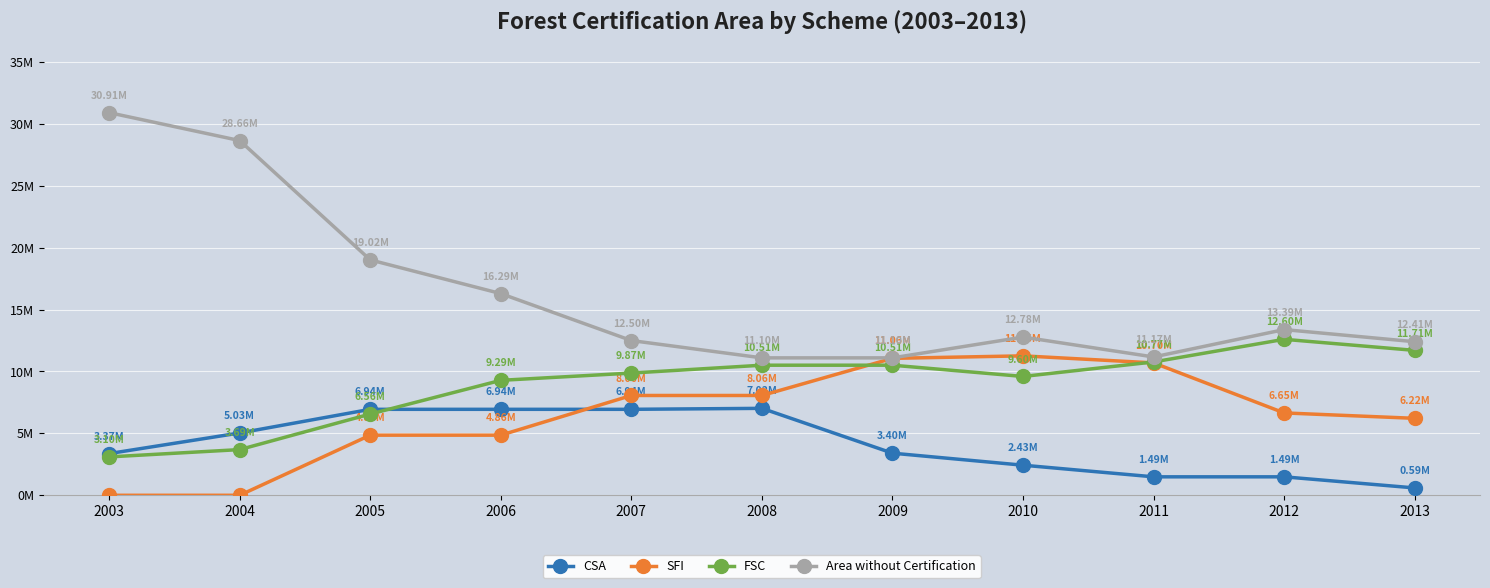

True or false: SFI and Area without Certification intersect in this chart.

False